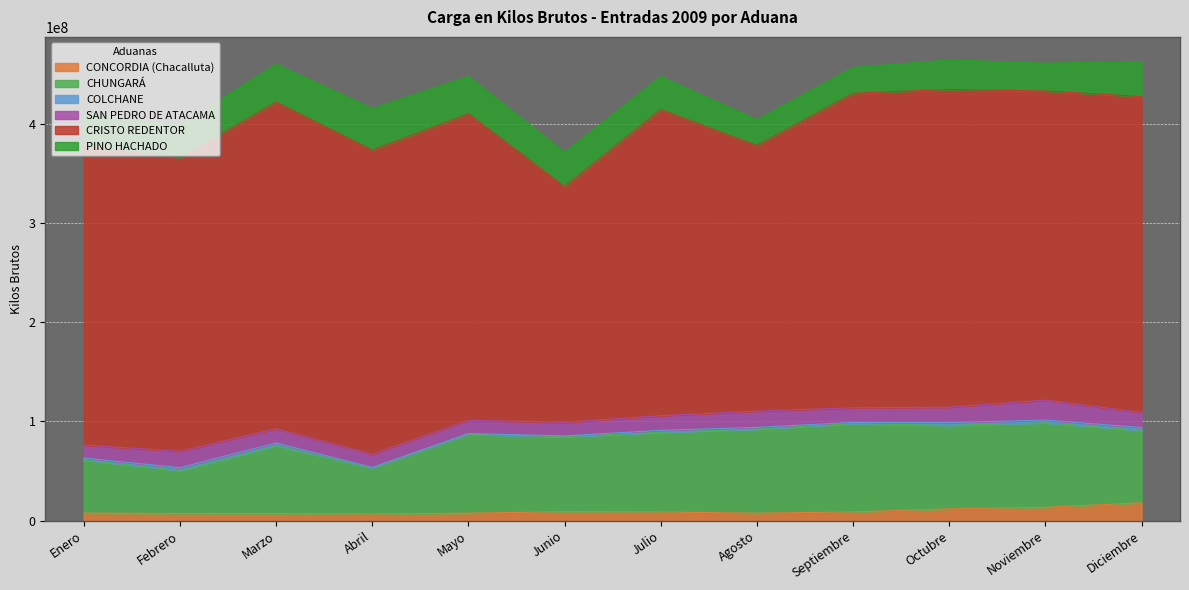

Which label corresponds to the largest value in the chart?

Marzo